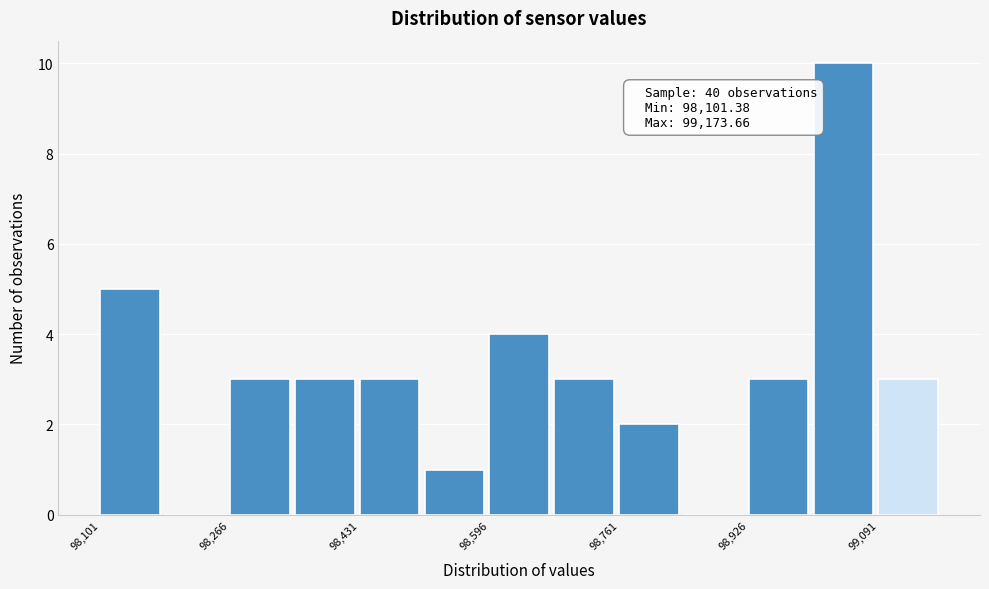

Over which range of the x-axis is the bar tallest?

99000 to 99100